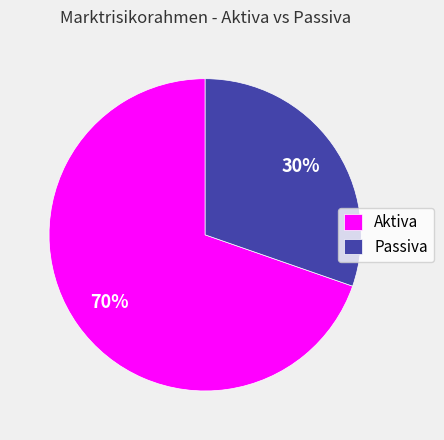

What percentage is the Aktiva slice, to the nearest percent?

70%